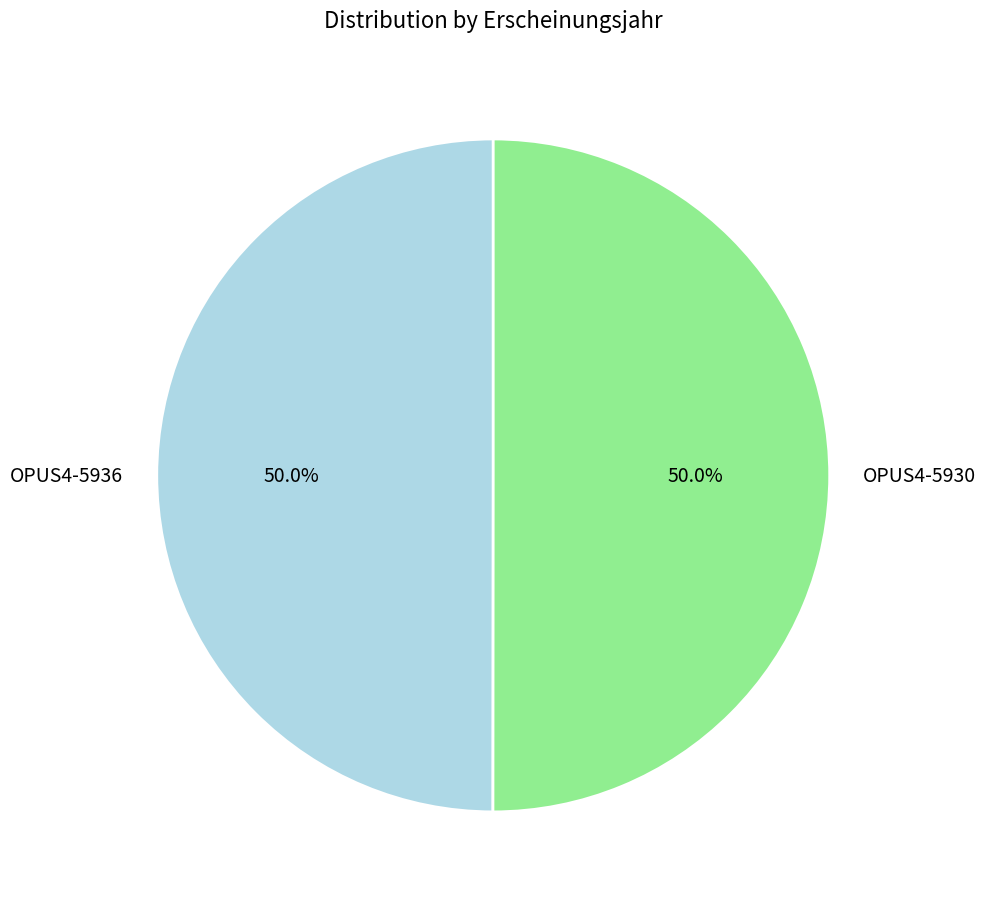

Count the number of slices in the pie.

2